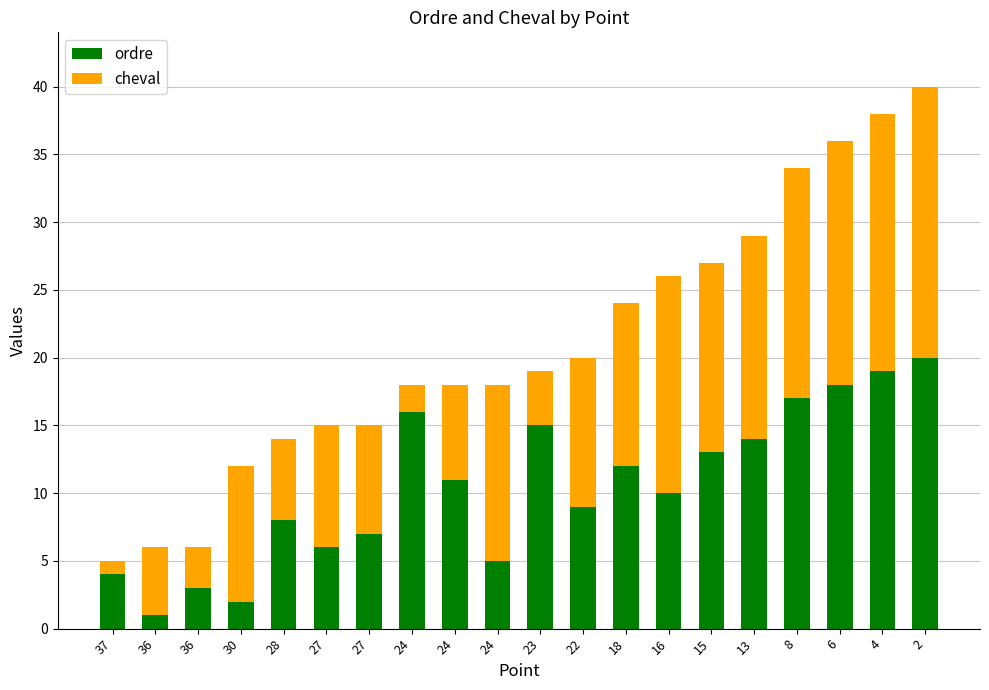

Which series has the largest total across all categories?

ordre